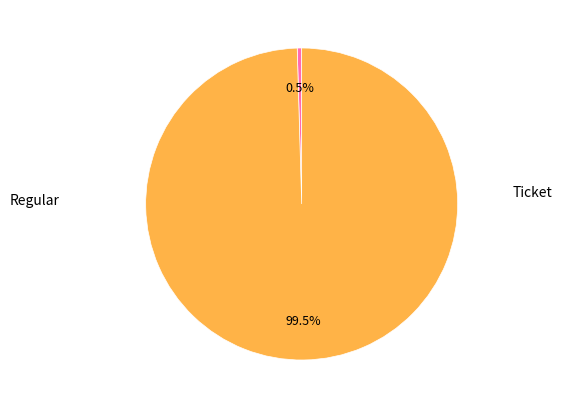

Is there any slice that represents more than half of the pie?

Yes